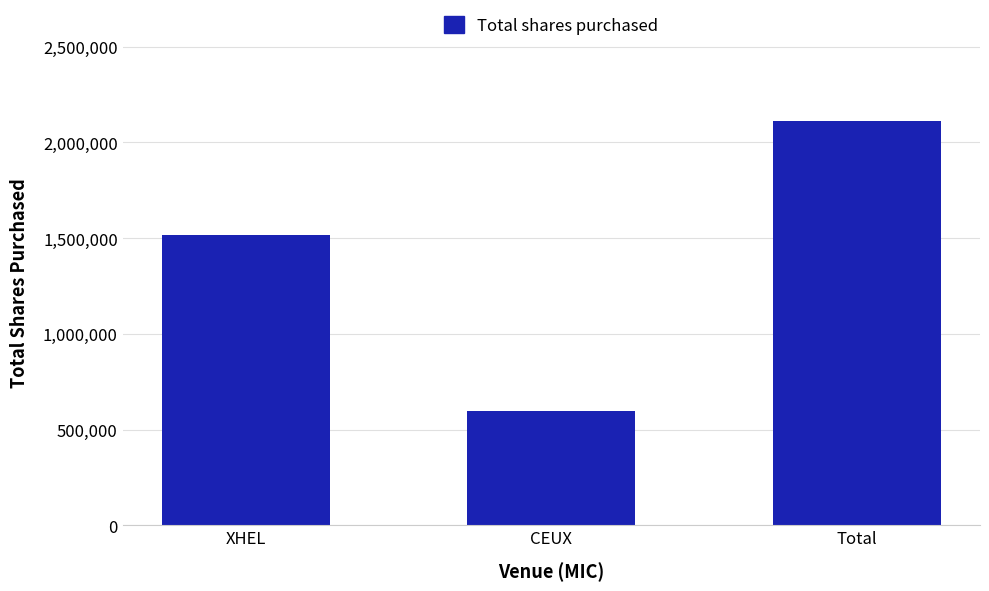

At which label is the value closest to 1357173?

XHEL